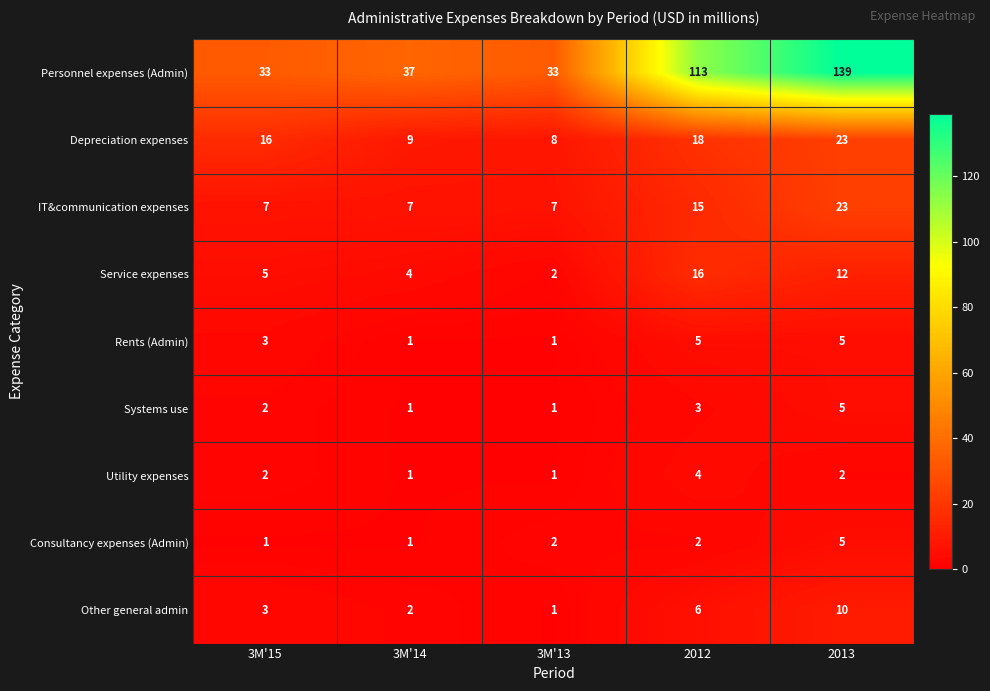

Is the value of Depreciation expenses at 3M'13 greater than the value of Utility expenses at 3M'13?

Yes